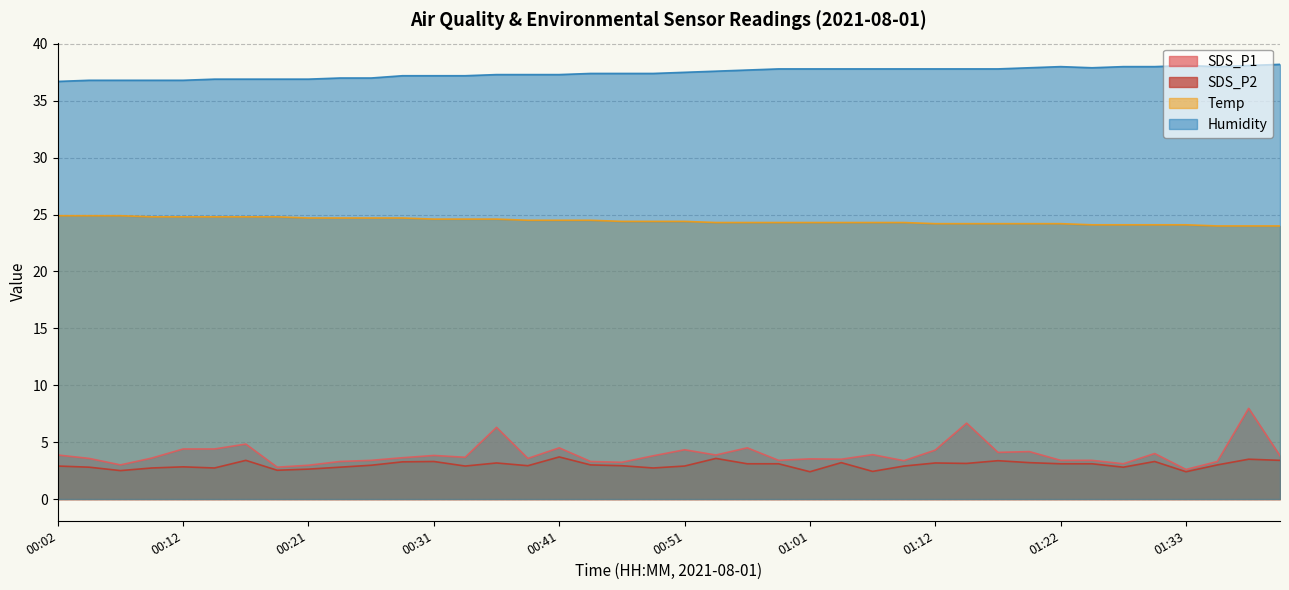

Reading right to left, list all the values displayed in this chart.

SDS_P1: 3.8	8.0	3.3	2.6	4.0	3.1	3.4	3.4	4.2	4.1	6.7	4.3	3.4	3.9	3.5	3.5	3.4	4.5	3.9	4.3	3.8	3.2	3.3	4.5	3.6	6.3	3.7	3.8	3.6	3.4	3.3	3.0	2.8	4.8	4.4	4.4	3.6	3.0	3.6	3.9
SDS_P2: 3.4	3.5	3.0	2.4	3.3	2.8	3.1	3.1	3.2	3.4	3.1	3.2	2.9	2.4	3.2	2.4	3.1	3.1	3.6	2.9	2.7	2.9	3.0	3.7	2.9	3.2	2.9	3.3	3.3	3.0	2.8	2.6	2.5	3.4	2.7	2.8	2.7	2.5	2.8	2.9
Temp: 24.0	24.0	24.0	24.1	24.1	24.1	24.1	24.2	24.2	24.2	24.2	24.2	24.3	24.3	24.3	24.3	24.3	24.3	24.3	24.4	24.4	24.4	24.5	24.5	24.5	24.6	24.6	24.6	24.7	24.7	24.7	24.7	24.8	24.8	24.8	24.8	24.8	24.9	24.9	24.9
Humidity: 38.2	38.1	38.0	38.1	38.0	38.0	37.9	38.0	37.9	37.8	37.8	37.8	37.8	37.8	37.8	37.8	37.8	37.7	37.6	37.5	37.4	37.4	37.4	37.3	37.3	37.3	37.2	37.2	37.2	37.0	37.0	36.9	36.9	36.9	36.9	36.8	36.8	36.8	36.8	36.7